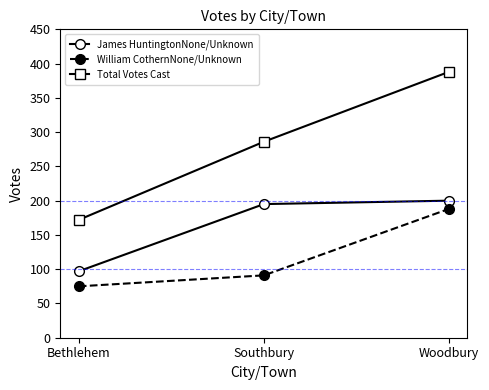

What is the total value across all series at Woodbury?

776